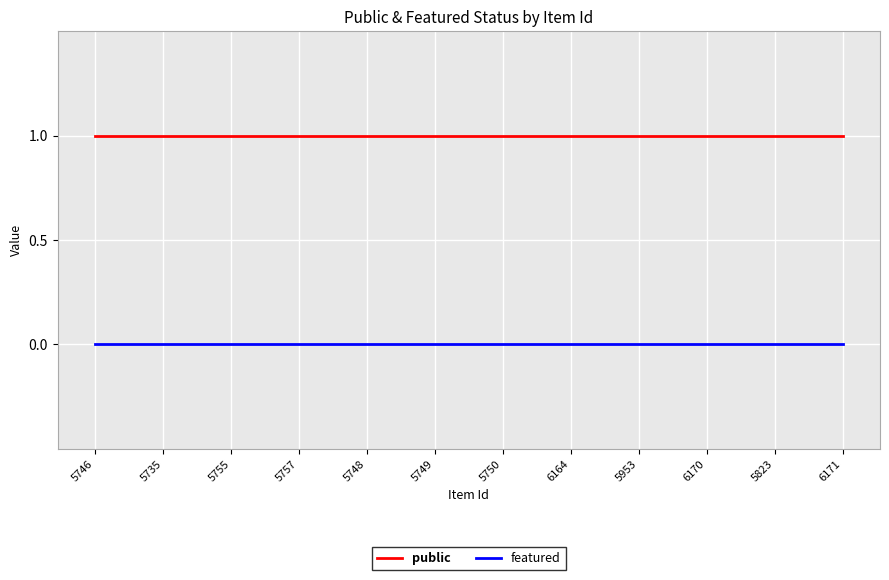

What position from the left is 5748?

5